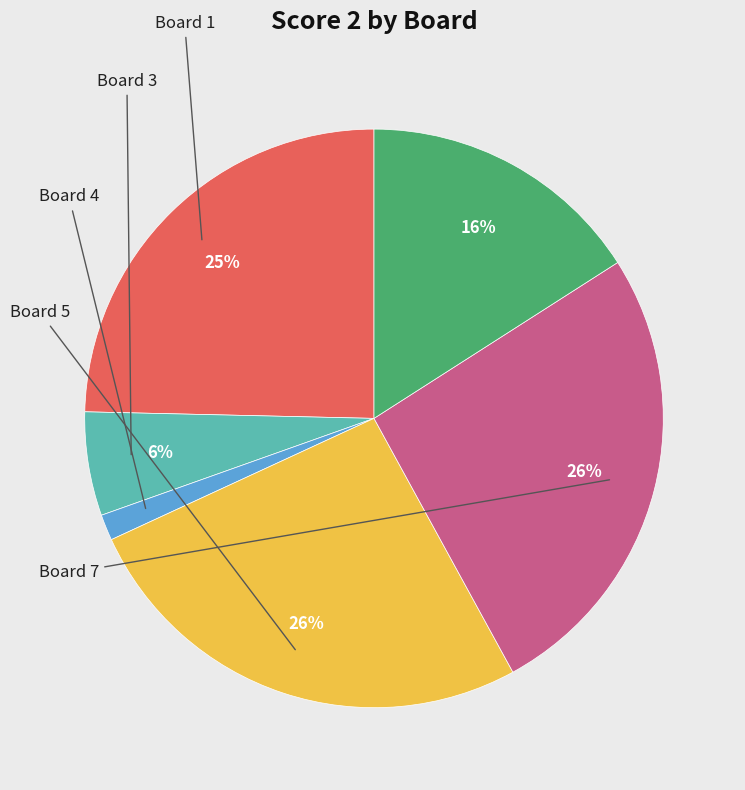

To the nearest percent, what is the average slice percentage?

17%